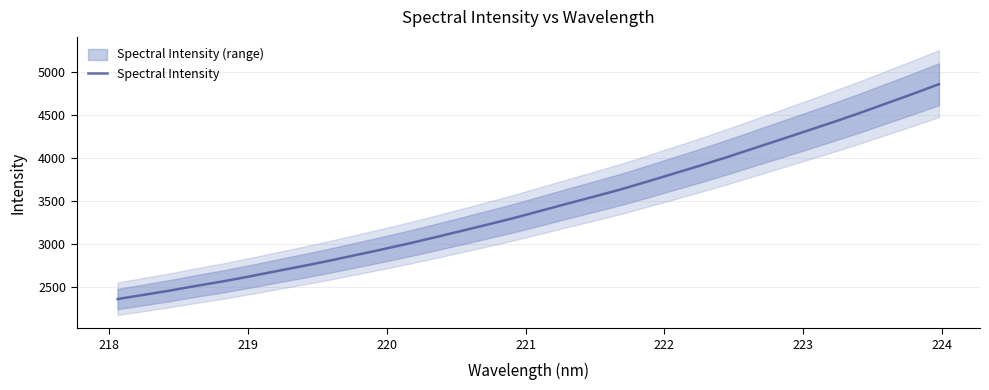

How many data points are less than 3390?

16